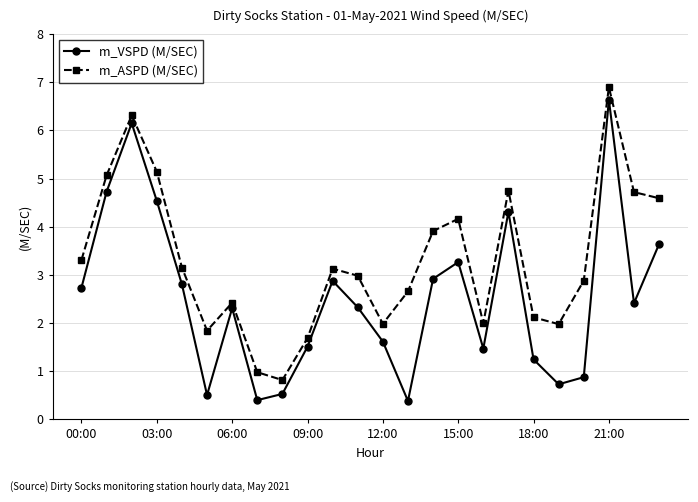

What is the average value of the m_VSPD (M/SEC) series?

2.5